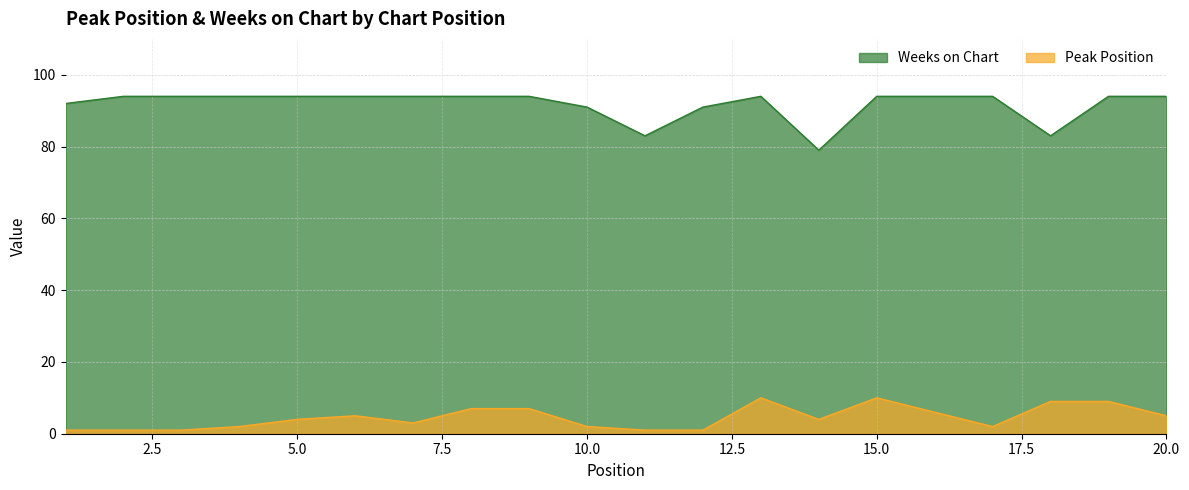

How many series are shown in this chart?

2